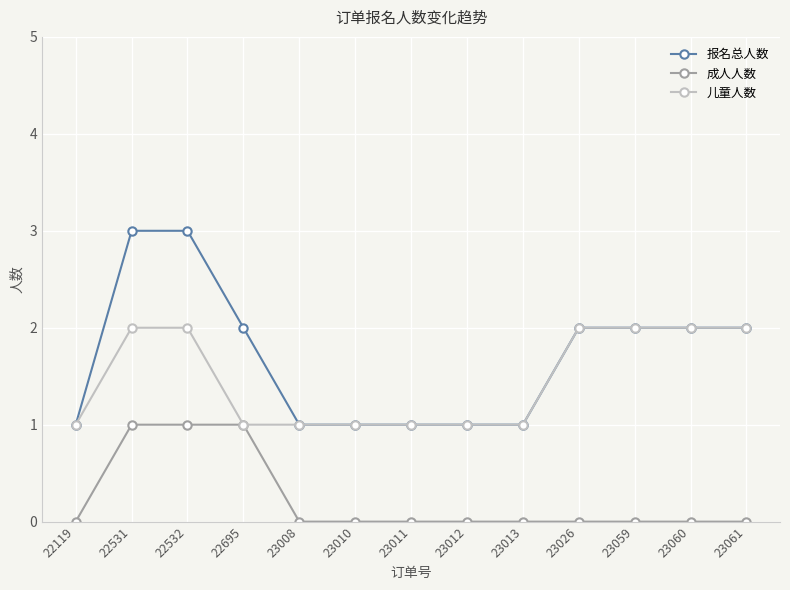

True or false: 报名总人数 has a value of 0 at 23008.

False